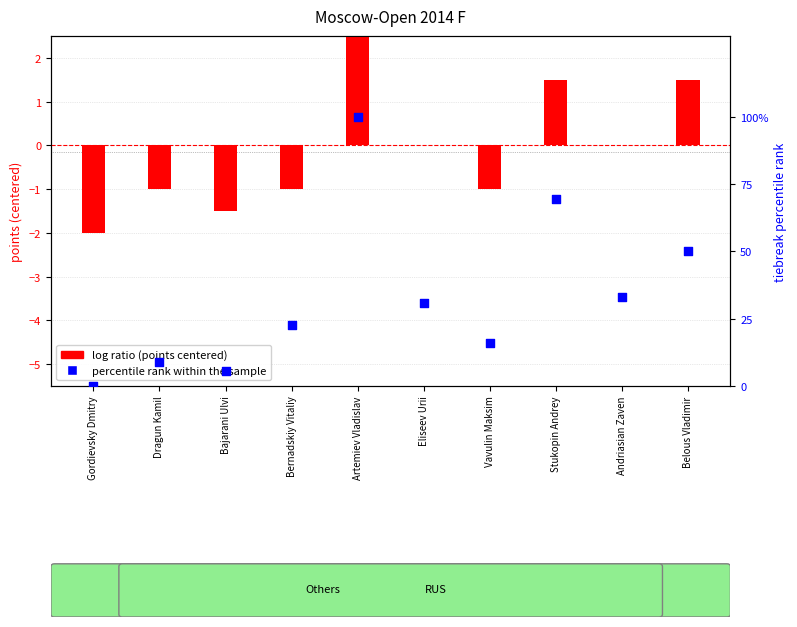

Is the value of percentile rank within the sample at Andriasian Zaven greater than the value of log ratio at Belous Vladimir?

Yes